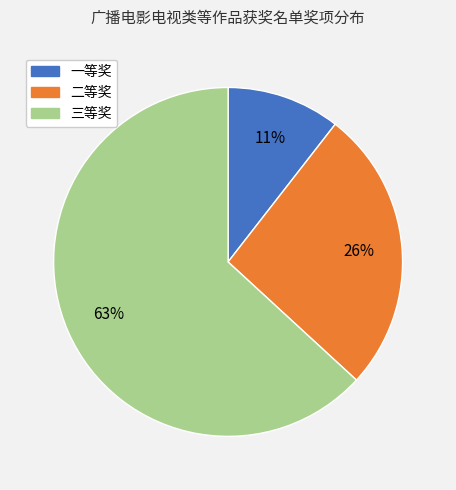

Is the sum of 二等奖 and 一等奖 greater than half?

No